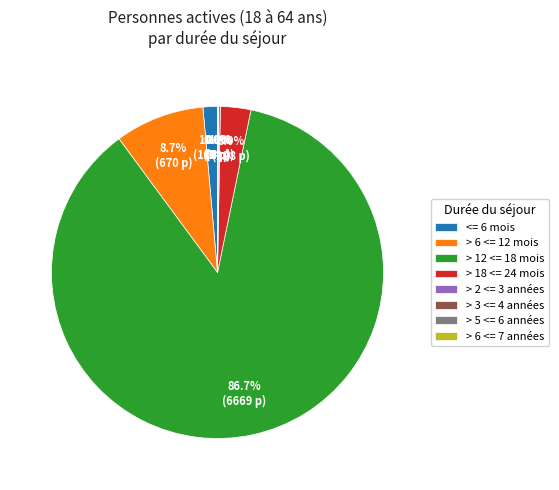

What percentage is the > 12 <= 18 mois slice, to the nearest percent?

87%